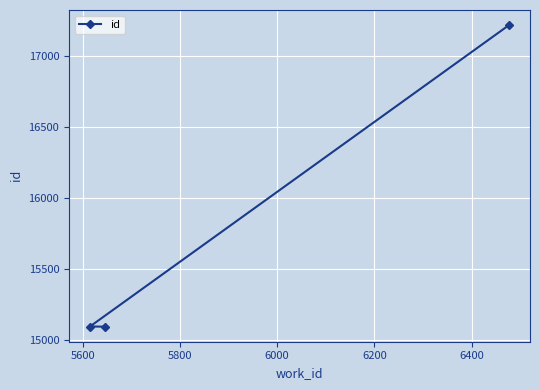

Reading left to right, list all the values displayed in this chart.

15092	15093	17219